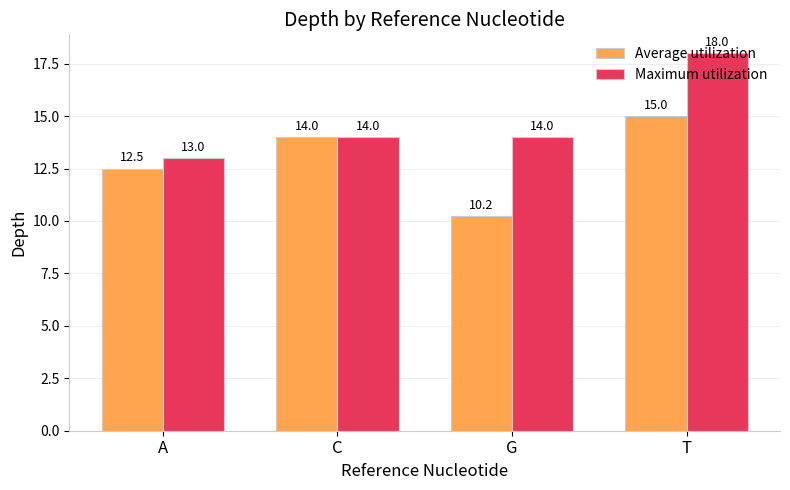

At A, list the series in order from smallest to largest.

Average utilization, Maximum utilization